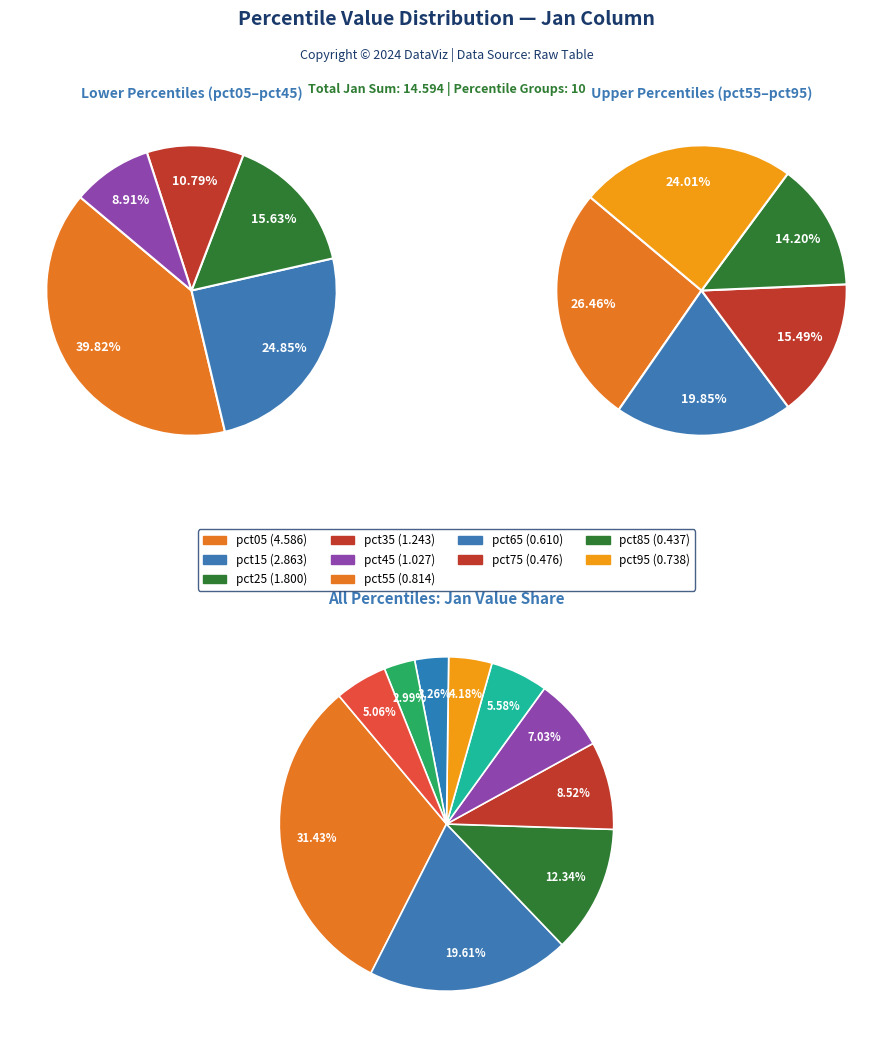

Rank the categories by value from lowest to highest.

pct85, pct75, pct65, pct95, pct55, pct45, pct35, pct25, pct15, pct05